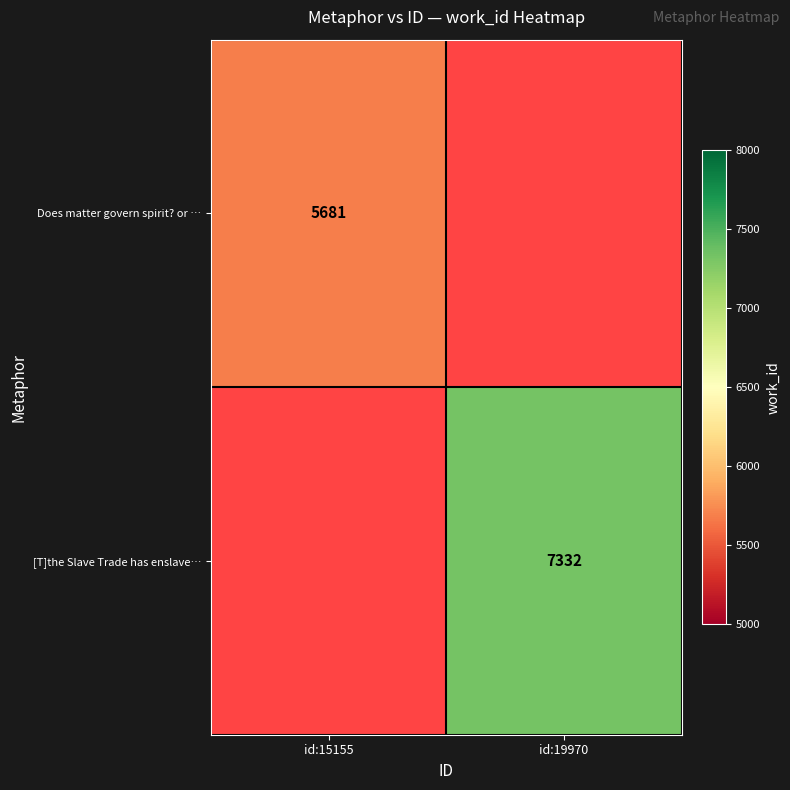

Is it true that Does matter govern spirit? or … equals 5681 at id:15155?

True